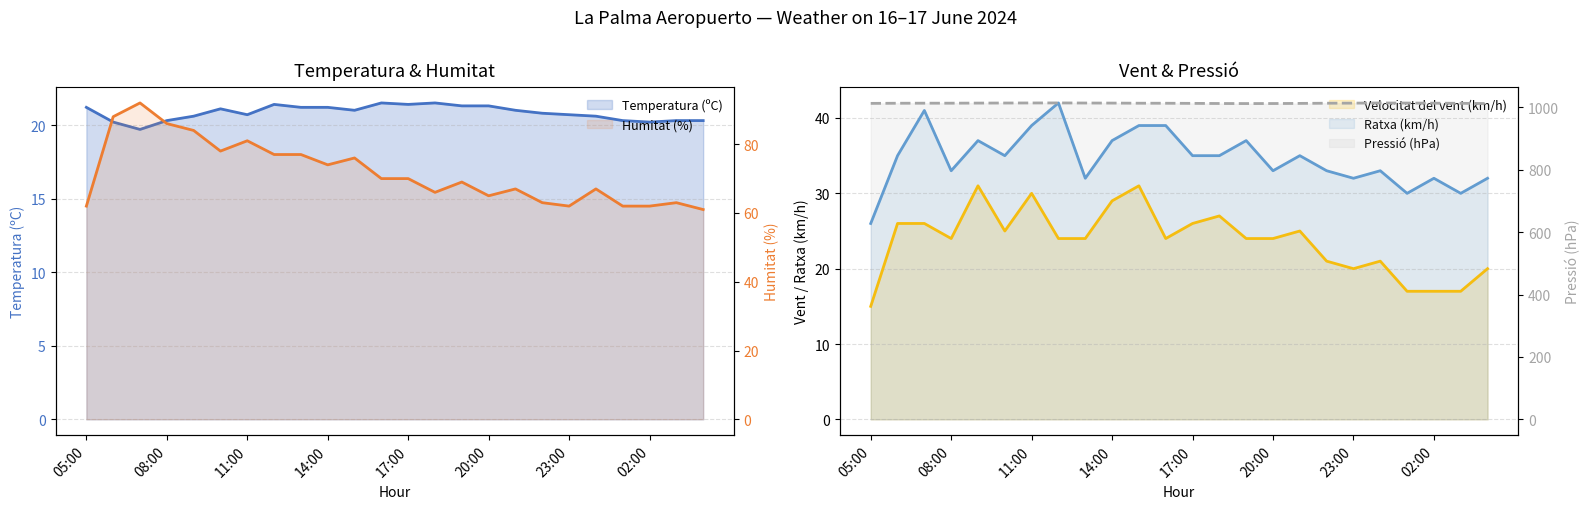

True or false: Temperatura (ºC) and Pressió (hPa) cross at least once.

False